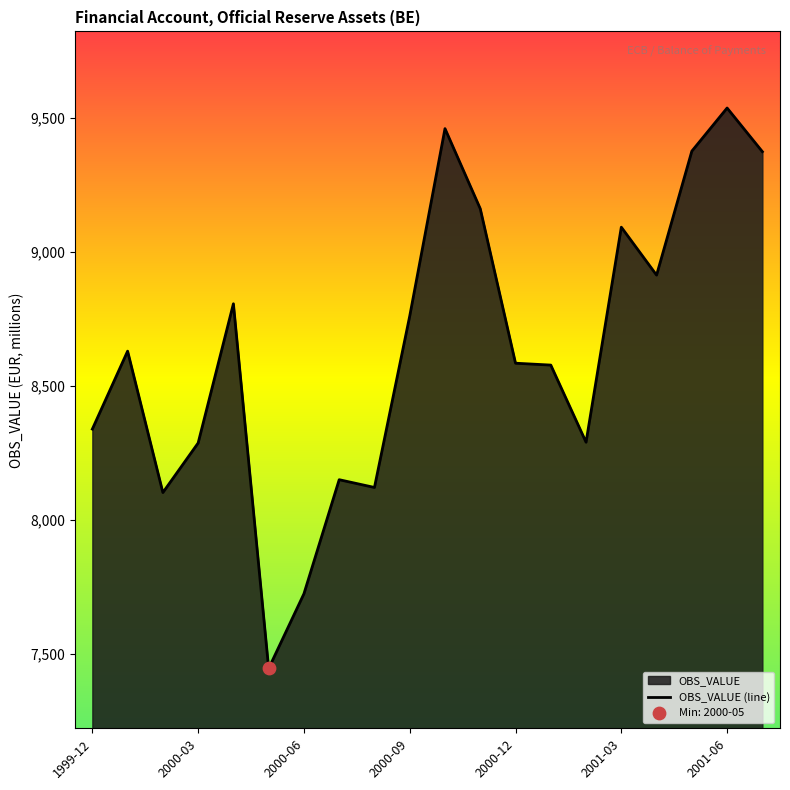

Between 2000-09 and 2001-03, which is larger?

2001-03